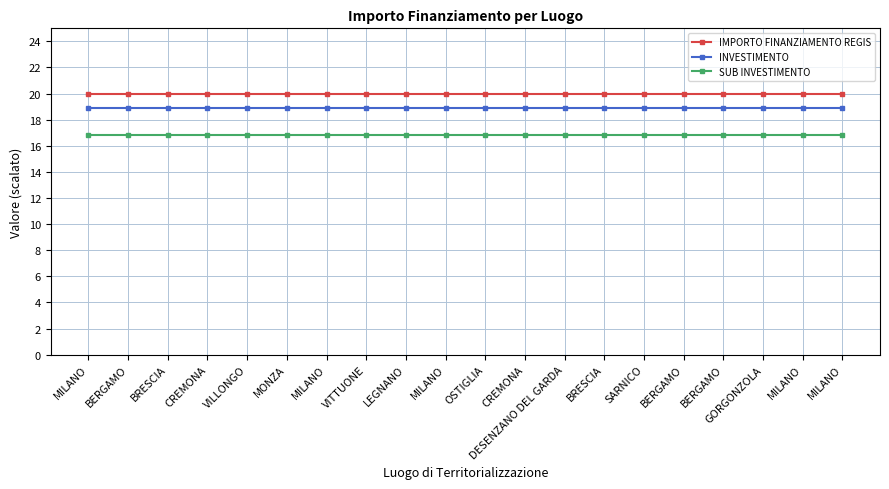

How many lines are shown in the chart?

3